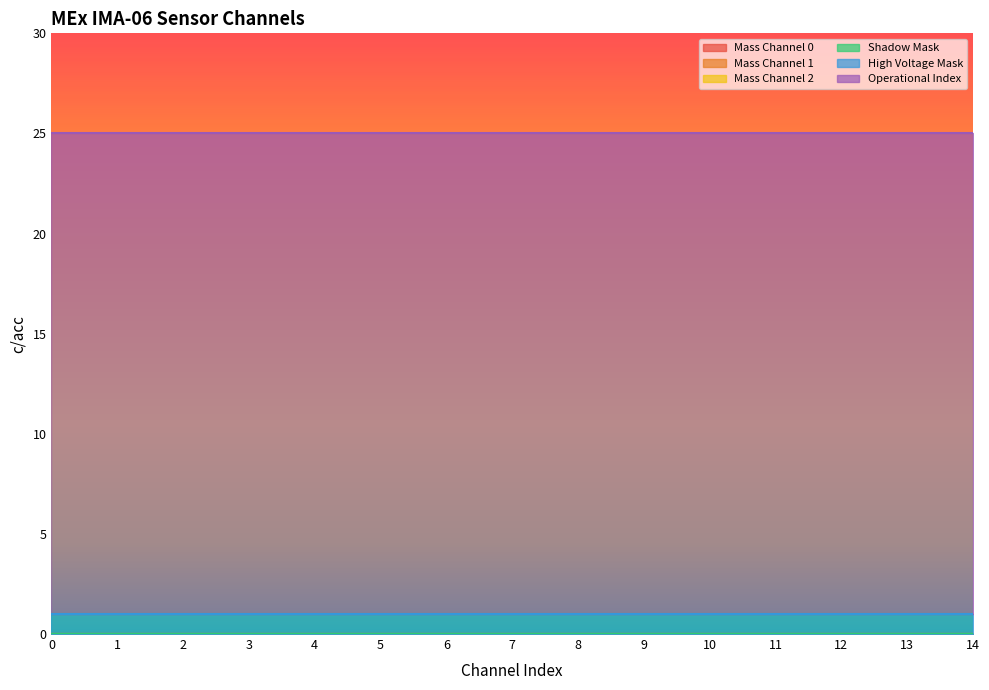

True or false: Operational Index and Mass Channel 0 intersect in this chart.

False